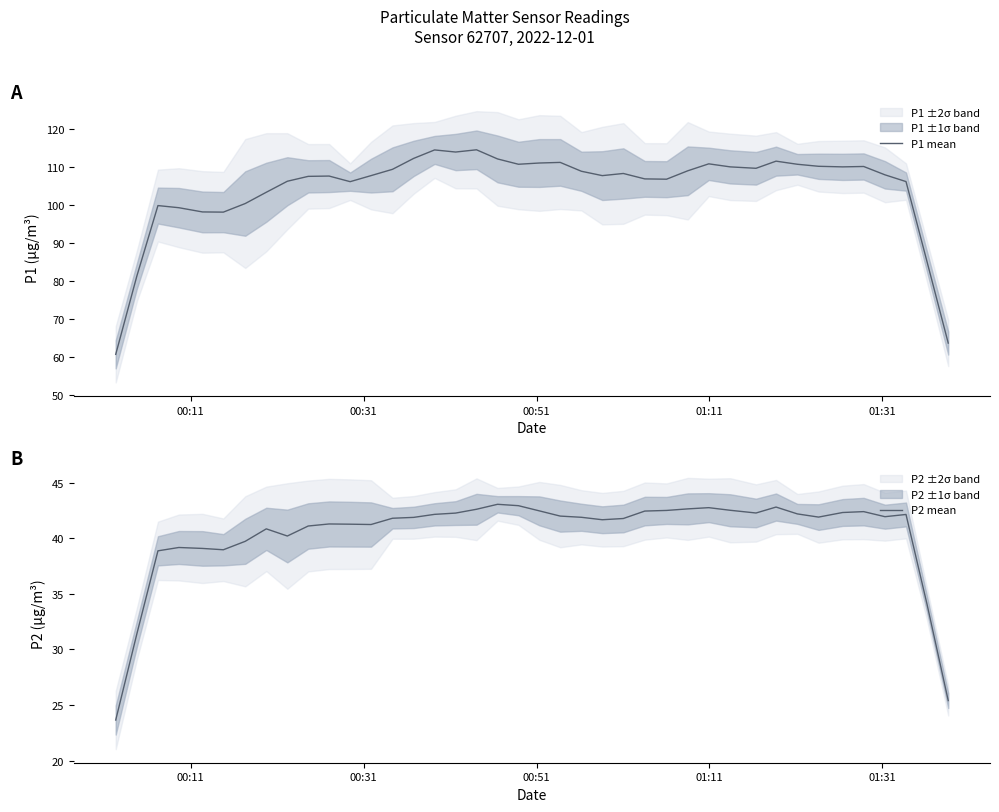

How many data points in P2 mean are above 41?

29